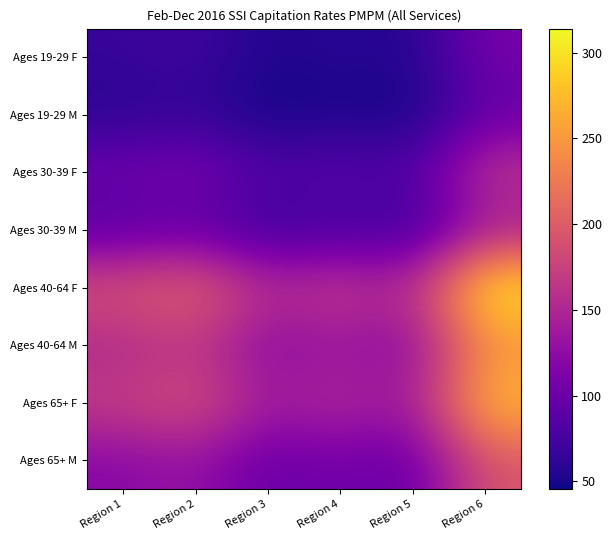

What is the greatest value displayed?

314.0